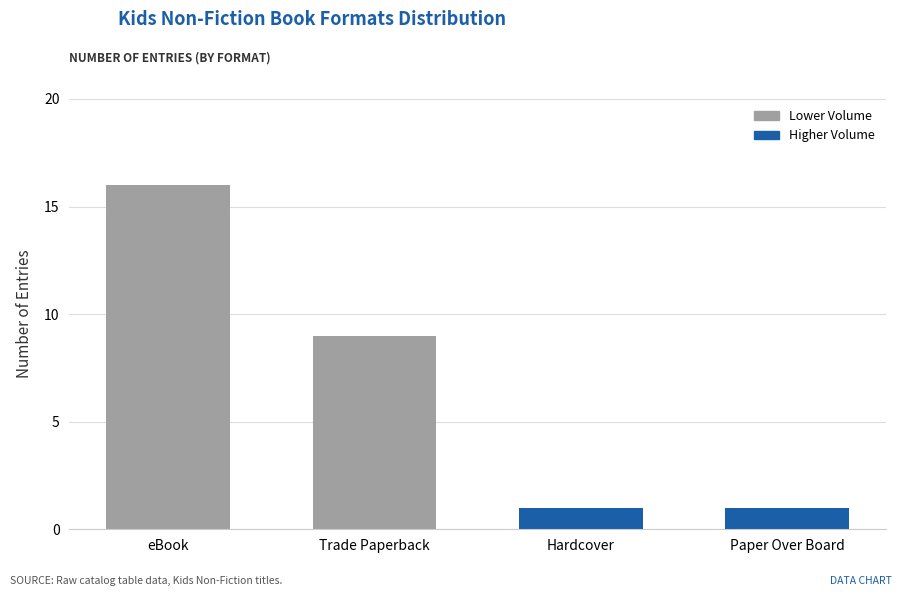

What is the difference between the second highest and second lowest values?

8